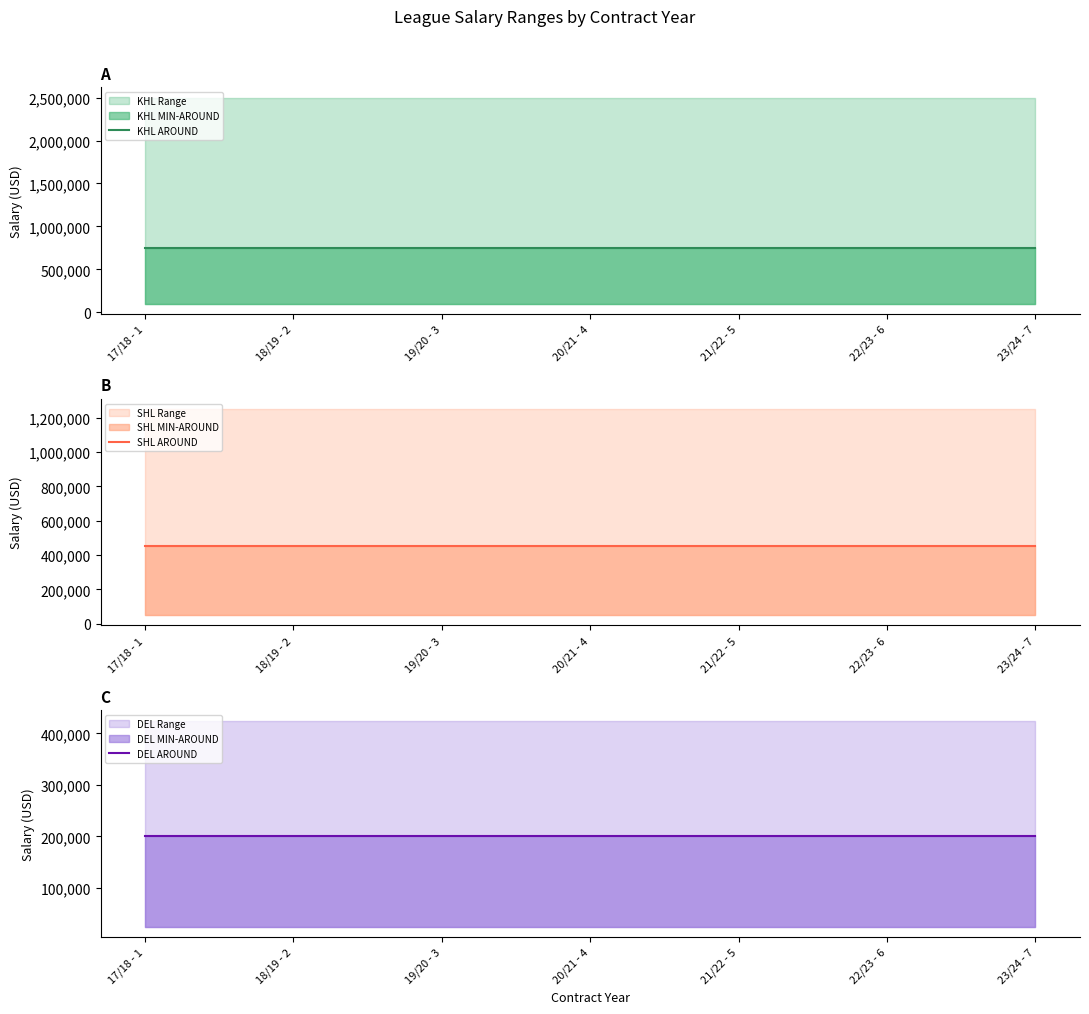

True or false: DEL AROUND has more than 2 points higher than both neighbors.

False